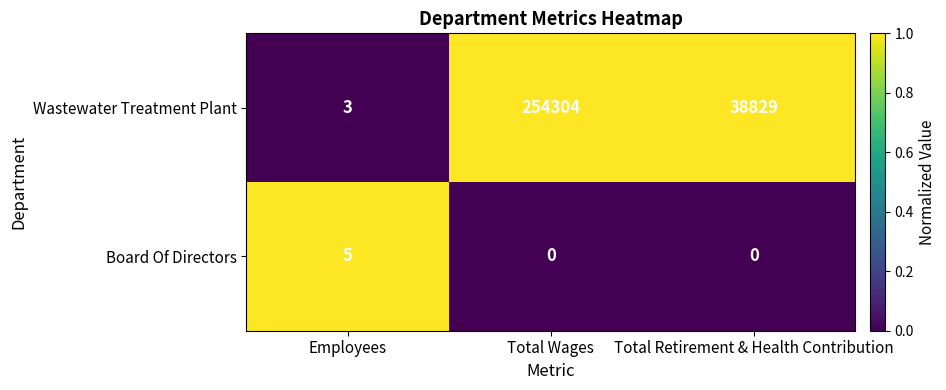

How many data points does each series have?

3